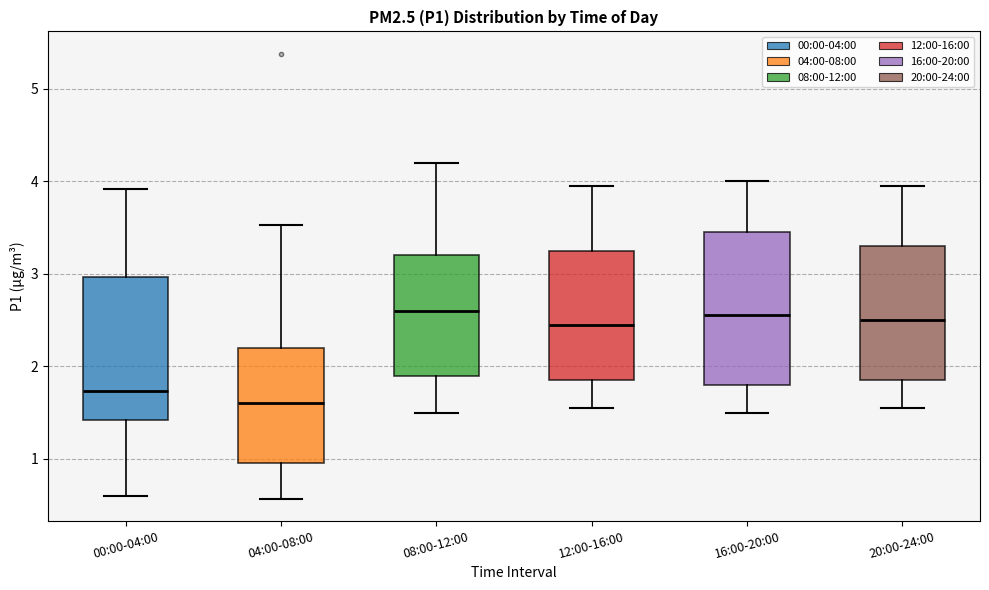

Reading left to right, read every box against the y-axis: the position of its median line, the range the box covers, and the ends of its whiskers. The values are not printed on the chart, so give them approximately, as read against the axis.

00:00-04:00: median 1.7, box 1.4 to 3.0, whiskers 0.6 to 3.9
04:00-08:00: median 1.6, box 1.0 to 2.2, whiskers 0.6 to 3.5
08:00-12:00: median 2.6, box 1.9 to 3.2, whiskers 1.5 to 4.2
12:00-16:00: median 2.5, box 1.9 to 3.3, whiskers 1.6 to 4.0
16:00-20:00: median 2.6, box 1.8 to 3.5, whiskers 1.5 to 4.0
20:00-24:00: median 2.5, box 1.9 to 3.3, whiskers 1.6 to 4.0